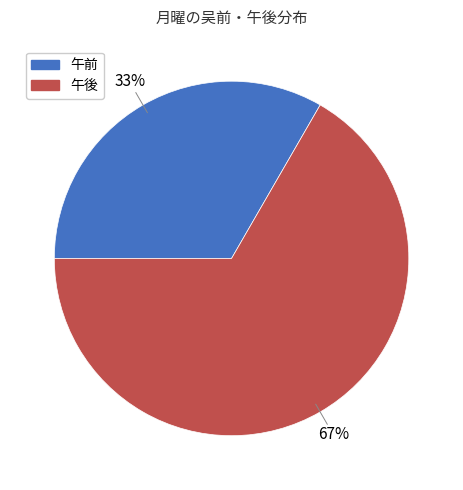

What percentage is the 午前 slice, to the nearest percent?

33%